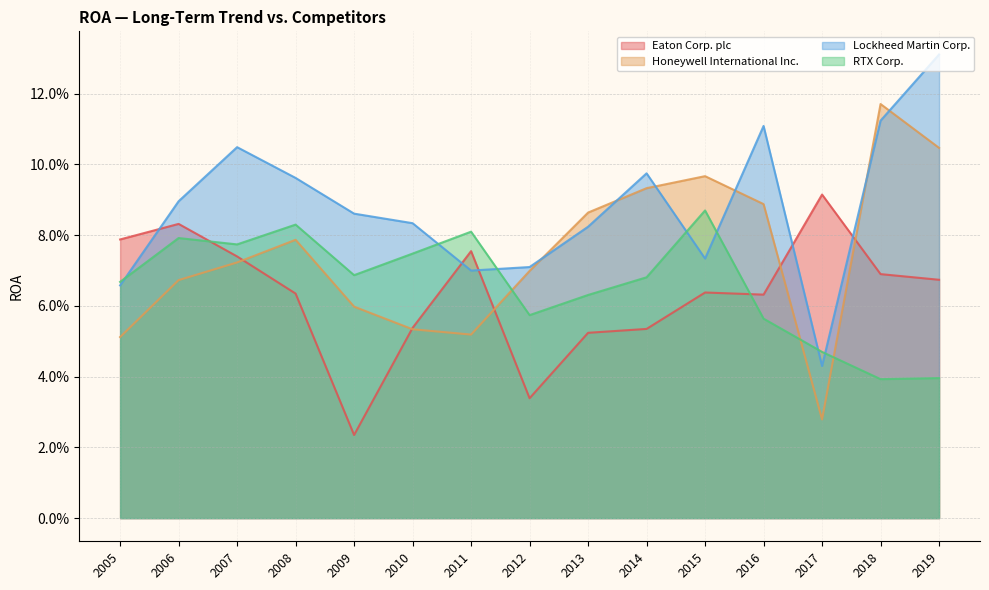

Is it true that Eaton Corp. plc equals 0.1 at 2019?

True